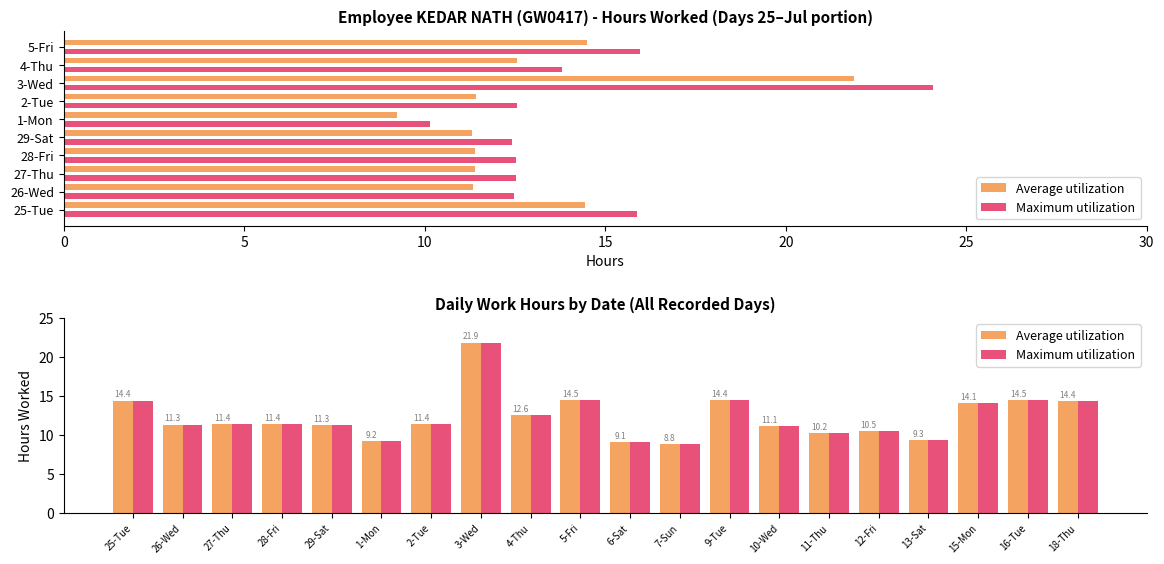

How many data points in Average utilization are above 11?

14